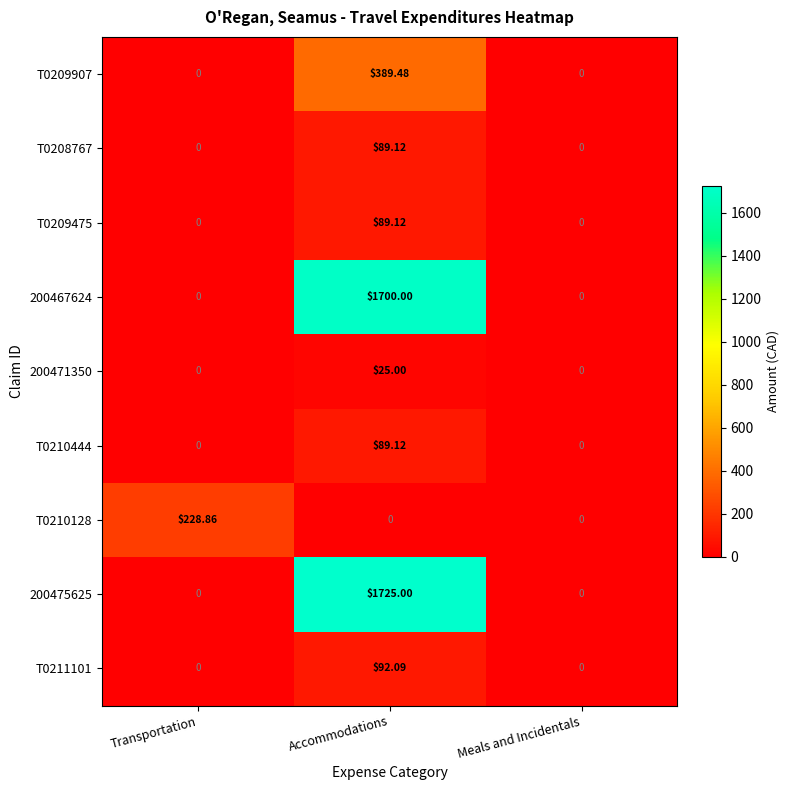

At which category is the sum across all series the highest?

Accommodations